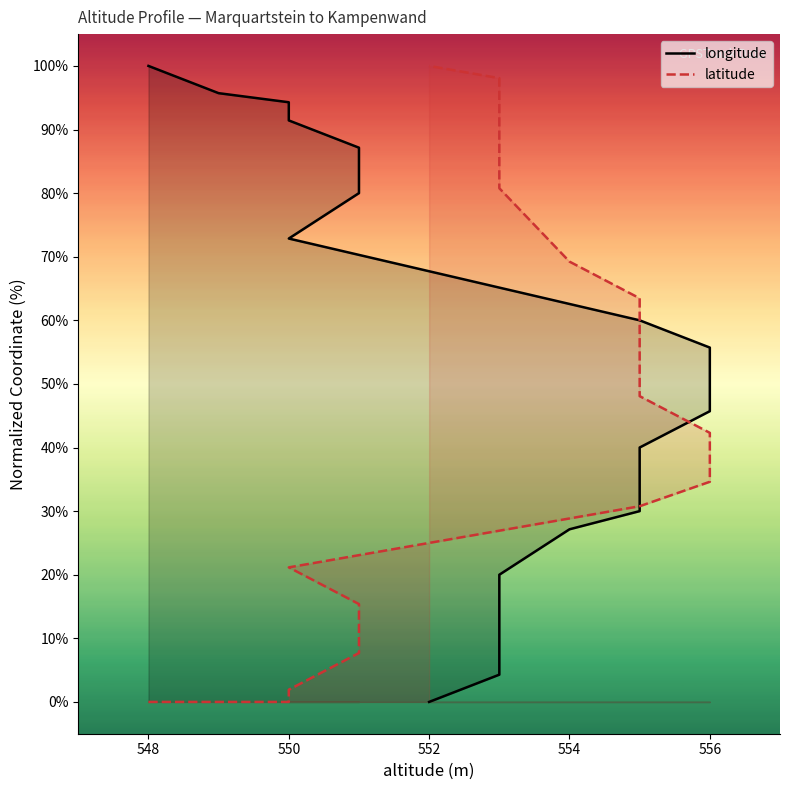

True or false: latitude has a value of 64.8 at 556.

False